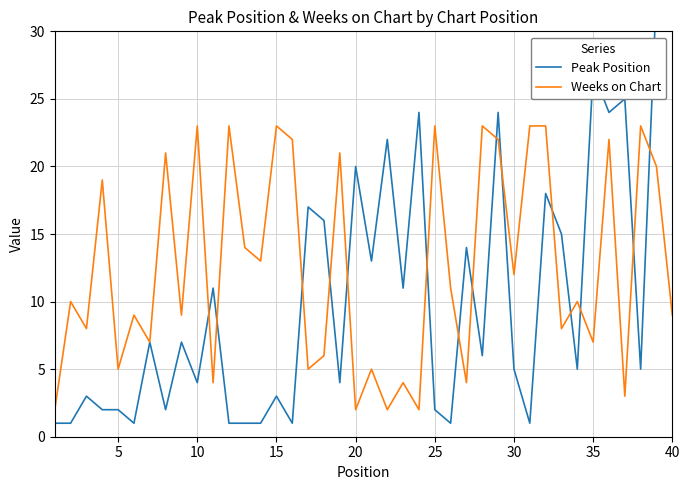

True or false: Weeks on Chart and Peak Position cross at least once.

True